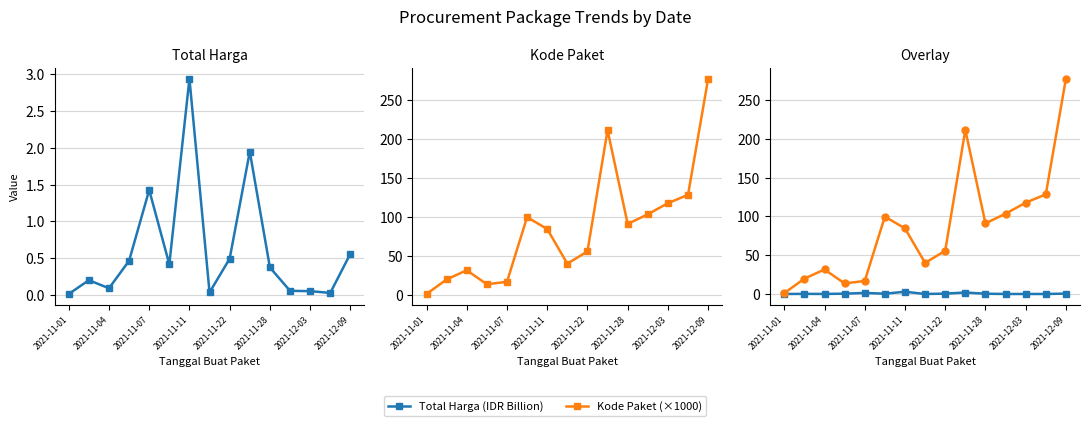

How many data points in Kode Paket (×1000) are above 84?

8